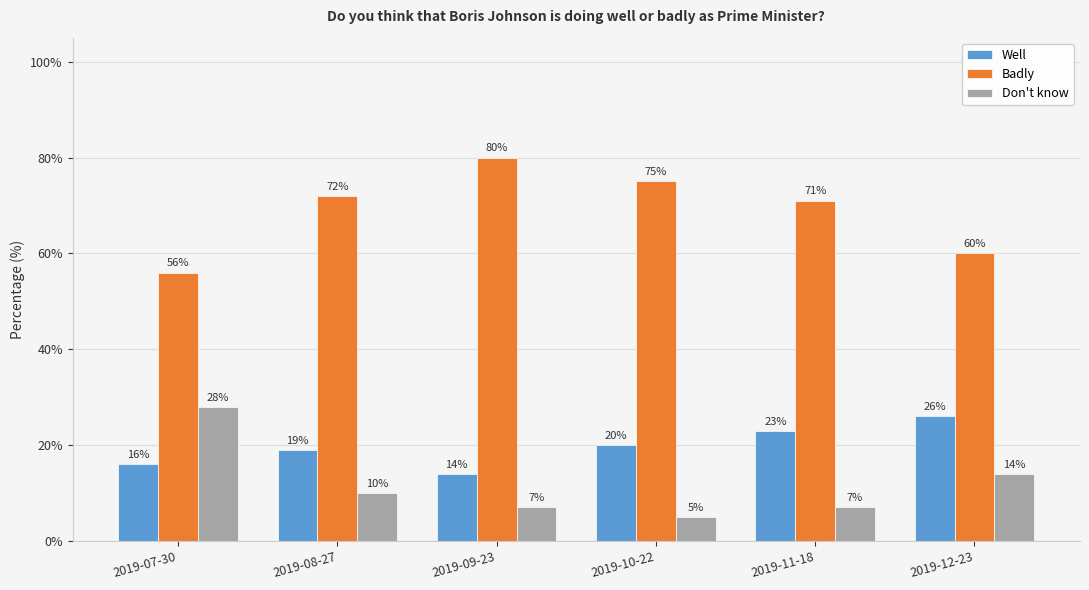

What is the label of the 1st bar from the right?

2019-12-23